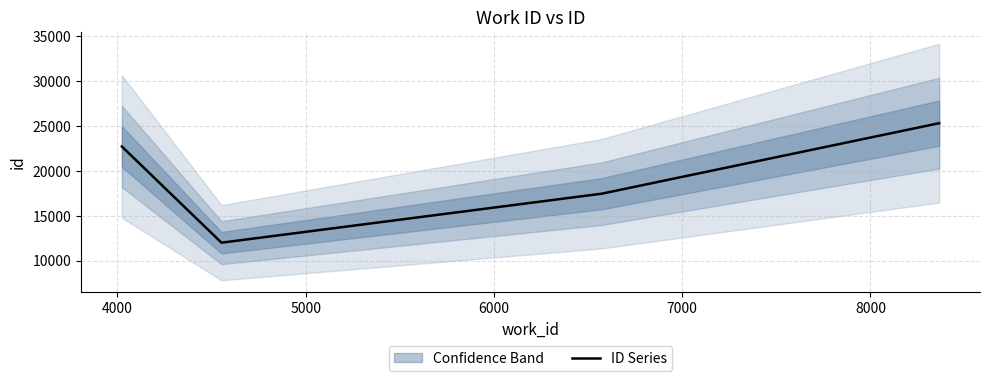

True or false: ID Series has more than 2 interior local peaks.

False